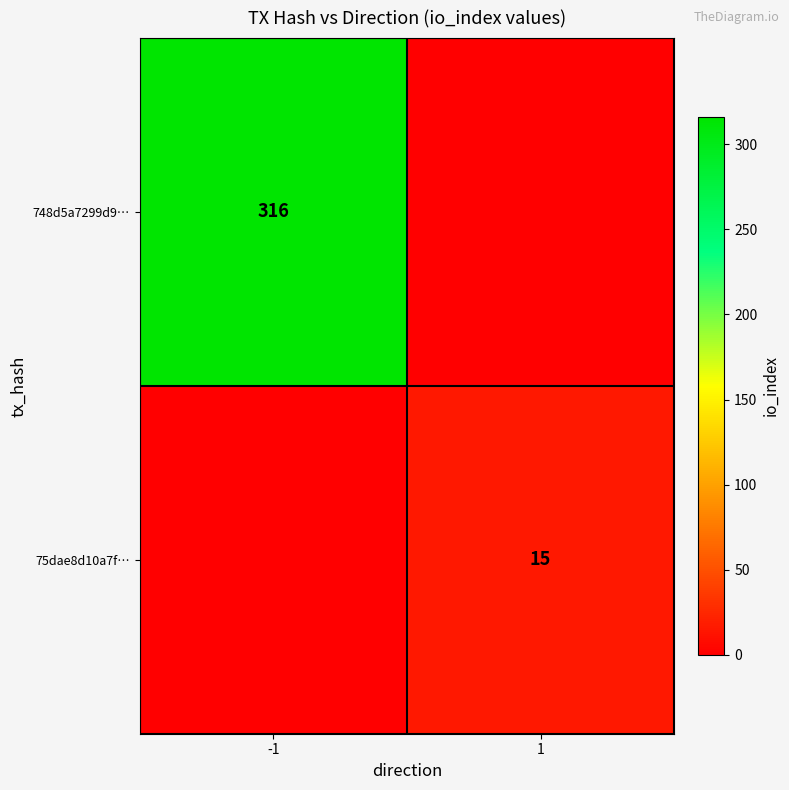

The value of 75dae8d10a7f… at 1 is 25. True or false?

False